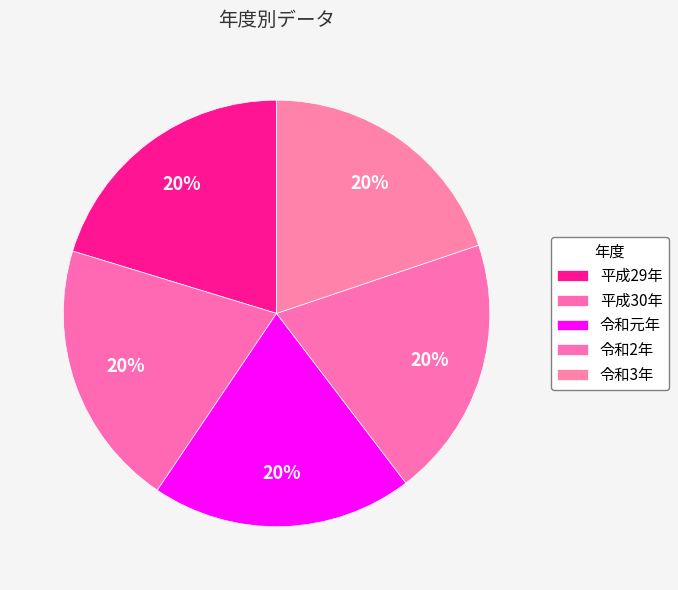

What percentage do 平成30年 and 令和3年 together represent?

40.1%